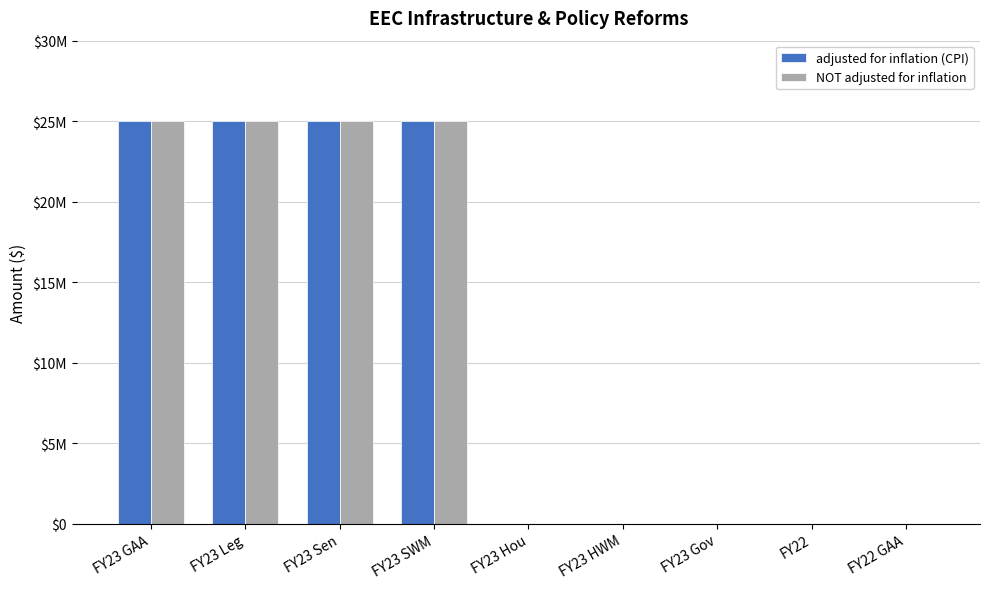

Which series has the largest total across all categories?

adjusted for inflation (CPI)